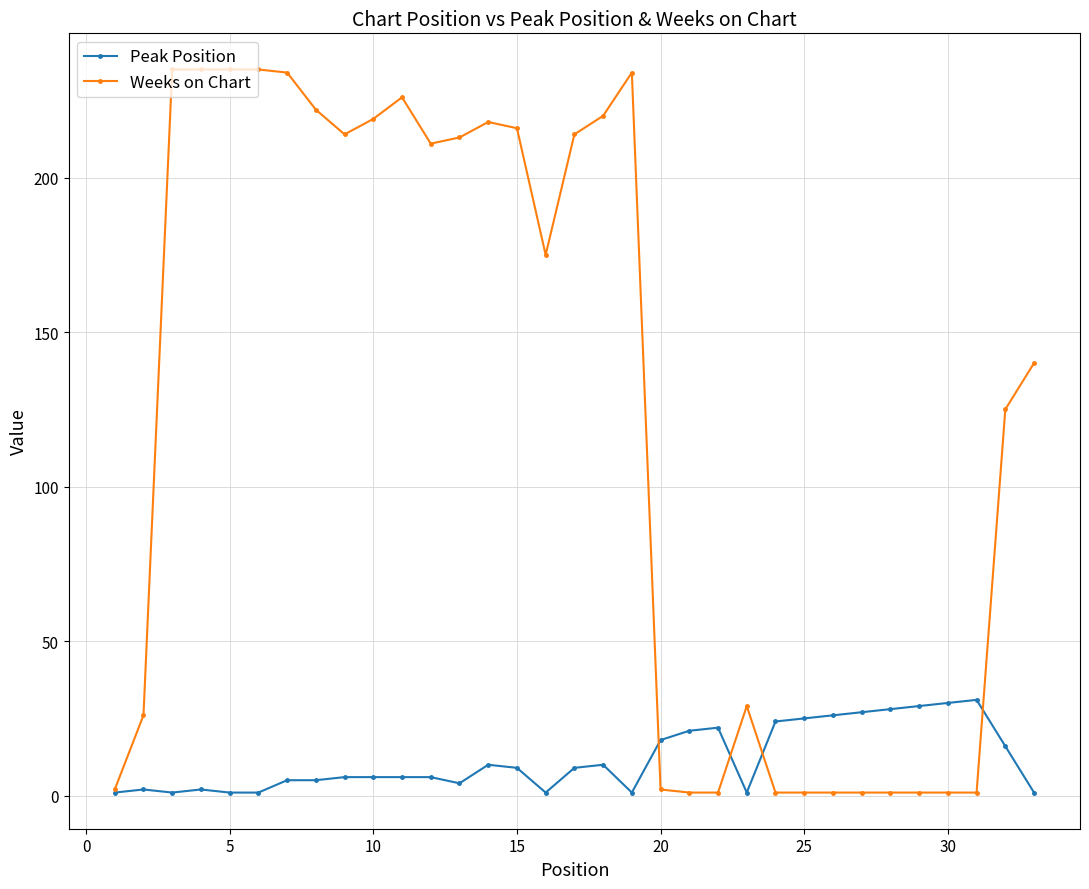

Which series has the widest spread of values?

Weeks on Chart